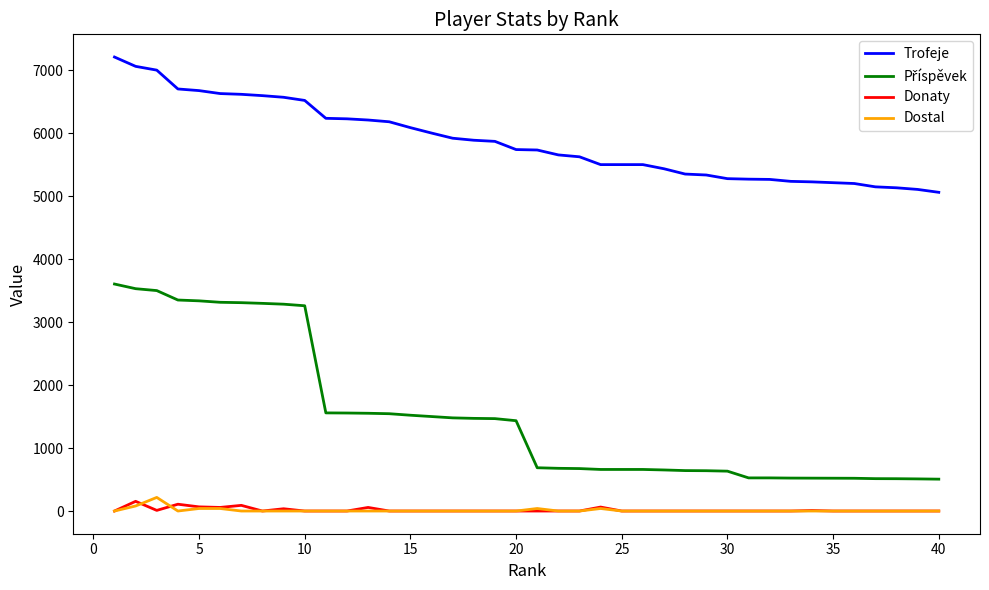

At how many categories does at least one series exceed 1447?

40